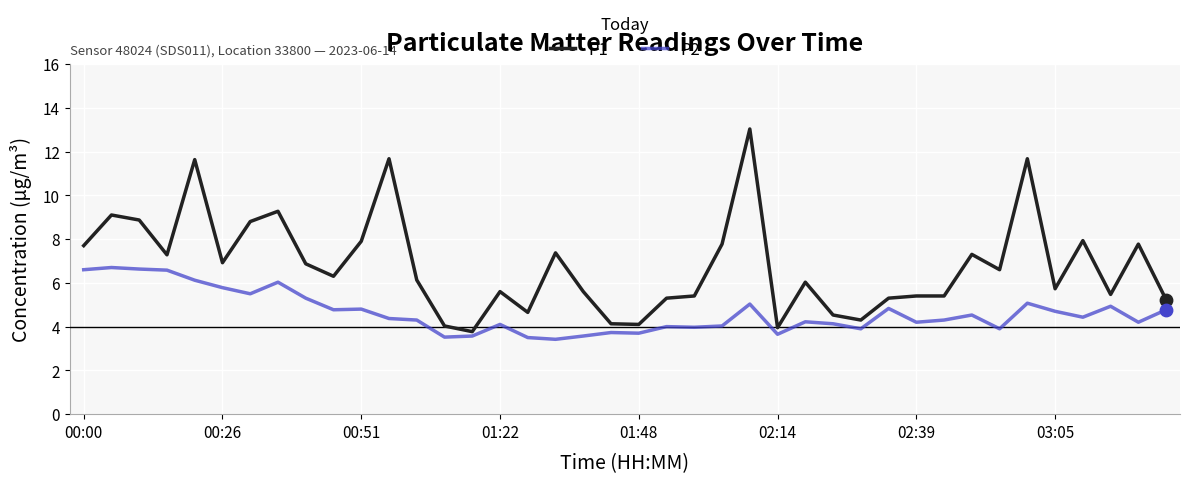

Which series has the largest total across all categories?

P1